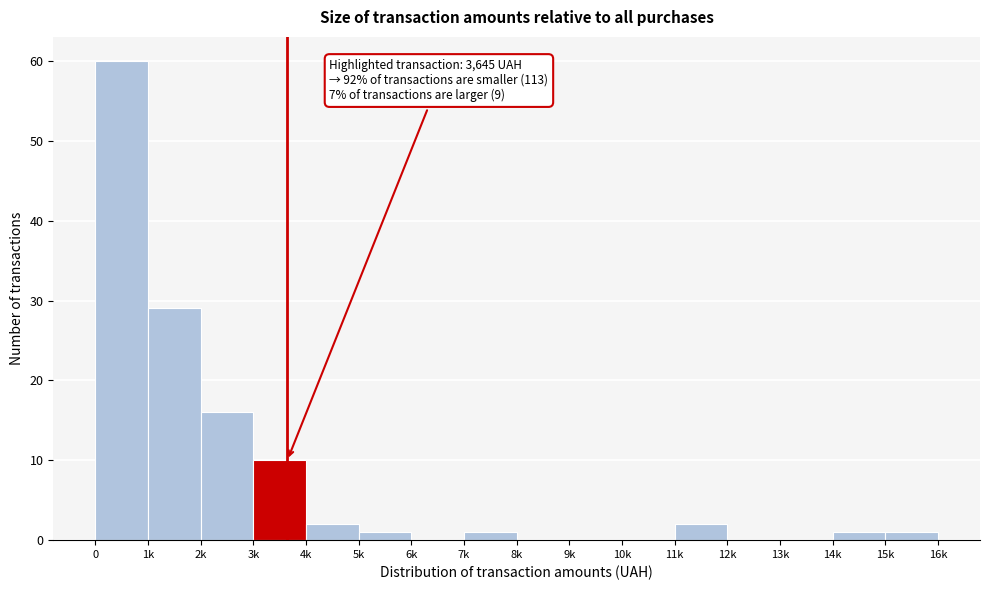

Reading right to left, transcribe all the data shown in this chart.

15k=1	14k=1	13k=0	12k=0	11k=2	10k=0	9k=0	8k=0	7k=1	6k=0	5k=1	4k=2	3k=10	2k=16	1k=29	0=60